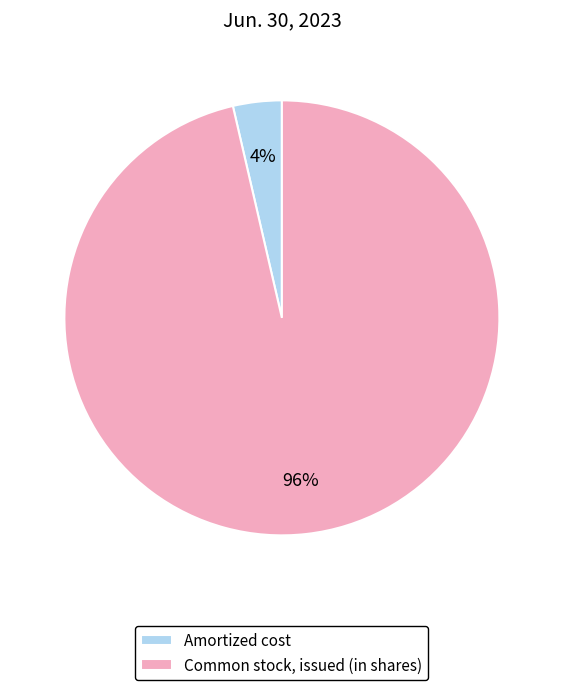

Is it true that Common stock, issued (in shares) is 85% of the pie?

False